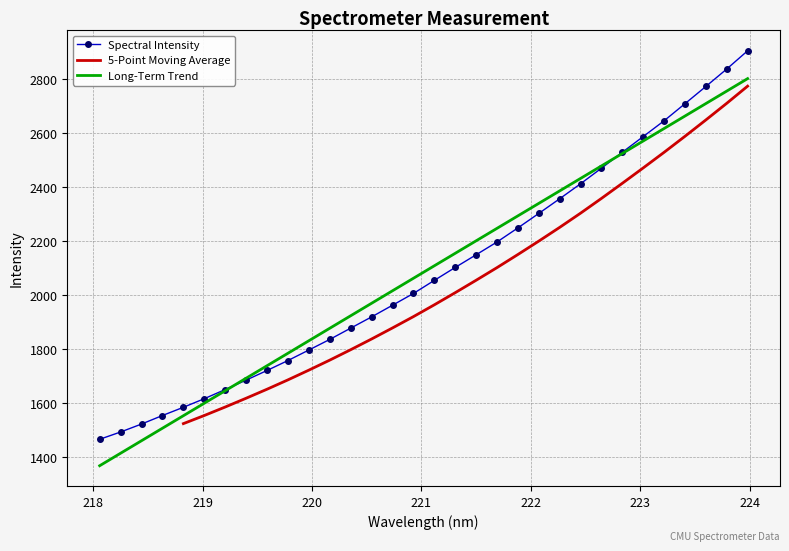

True or false: the data has more than 1 interior local peaks.

False